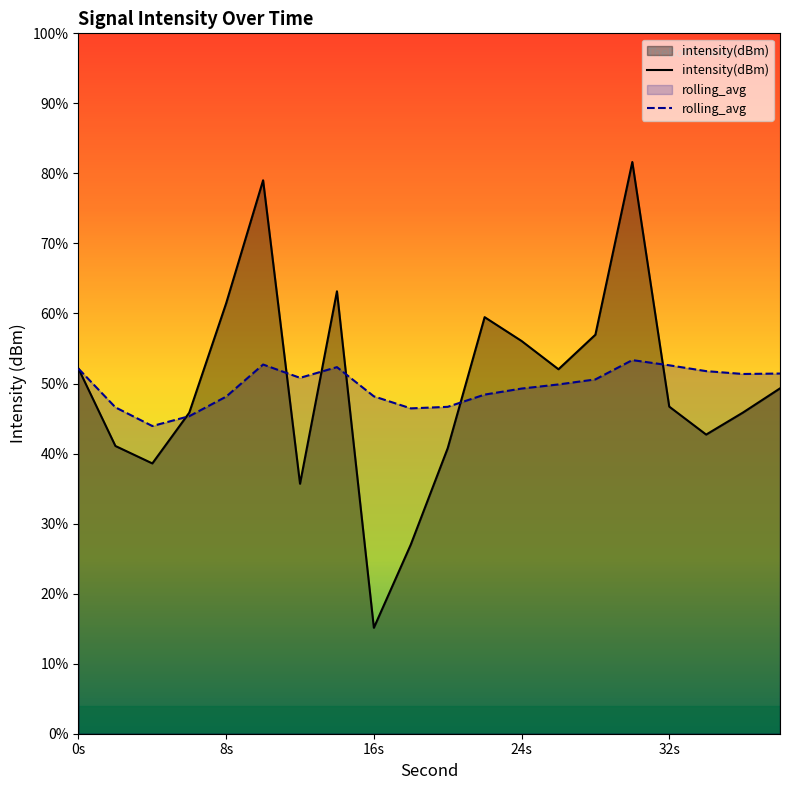

Does the chart display data point markers on the line(s)?

No